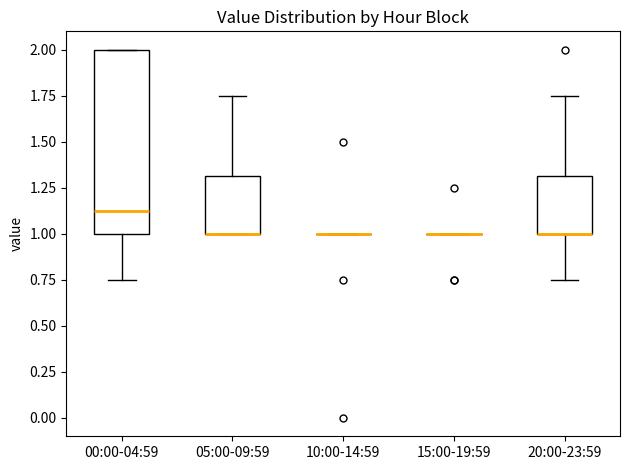

Reading left to right, transcribe this box plot: for each box, give where its median line is, the range the box spans, and where its two whiskers end, as read against the y-axis. The values are not printed on the chart, so give them approximately, as read against the axis.

00:00-04:59: median 1.15, box 1.00 to 2.00, whiskers 0.75 to 2.00
05:00-09:59: median 1.00 (drawn on the box's lower edge), box 1.00 to 1.30, whiskers 1.00 to 1.75
10:00-14:59: box collapsed to a line at 1.00, whiskers 1.00 to 1.00
15:00-19:59: box collapsed to a line at 1.00, whiskers 1.00 to 1.00
20:00-23:59: median 1.00 (drawn on the box's lower edge), box 1.00 to 1.30, whiskers 0.75 to 1.75